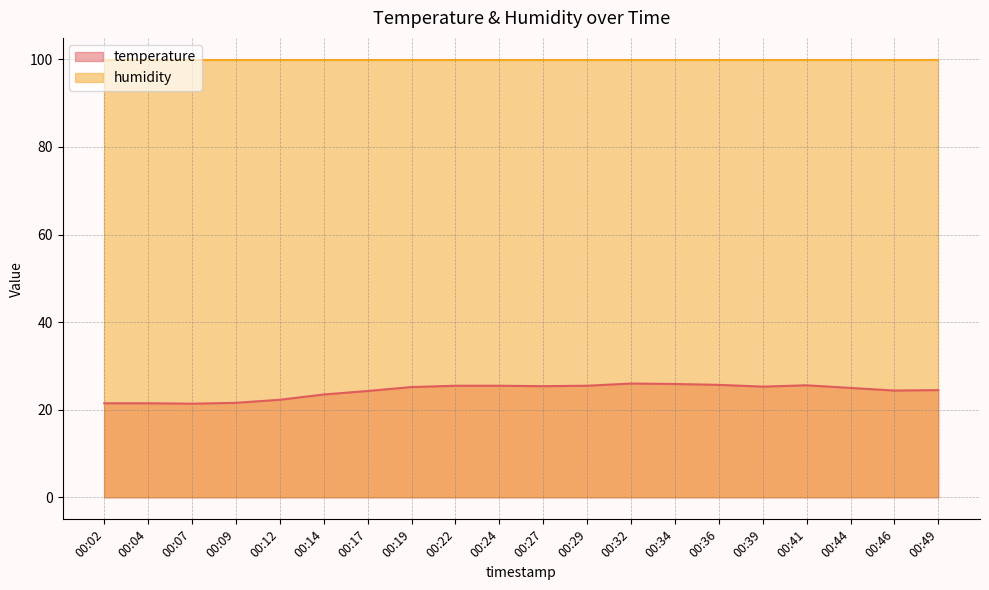

True or false: the data has more than 0 interior local peaks.

True